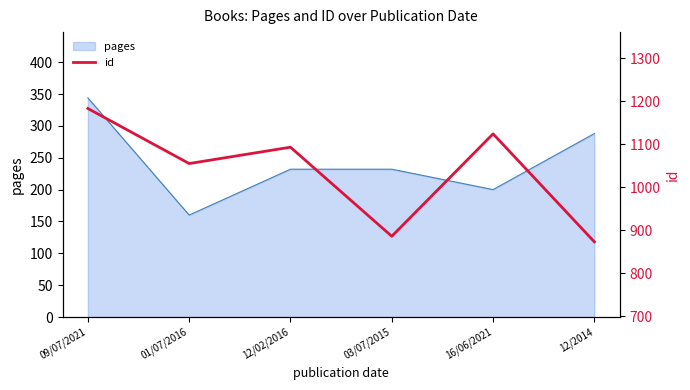

Which has a higher value, 12/02/2016 or 09/07/2021?

09/07/2021